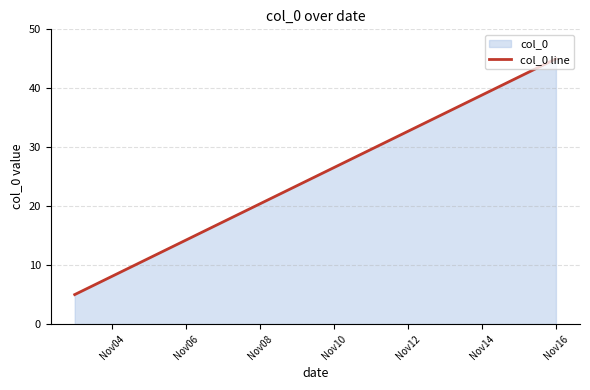

The value at Nov06 is 14.2. True or false?

True